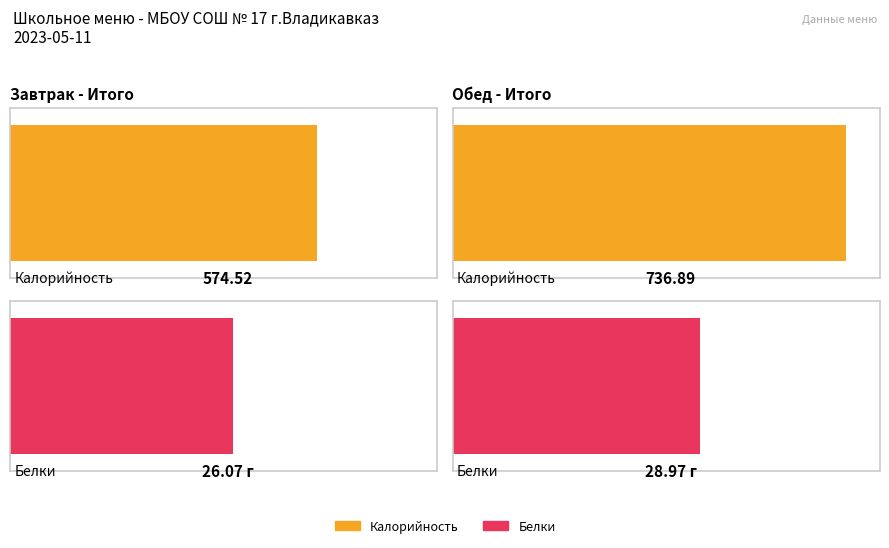

List the labels in order of Белки value, largest first.

Обед, Завтрак